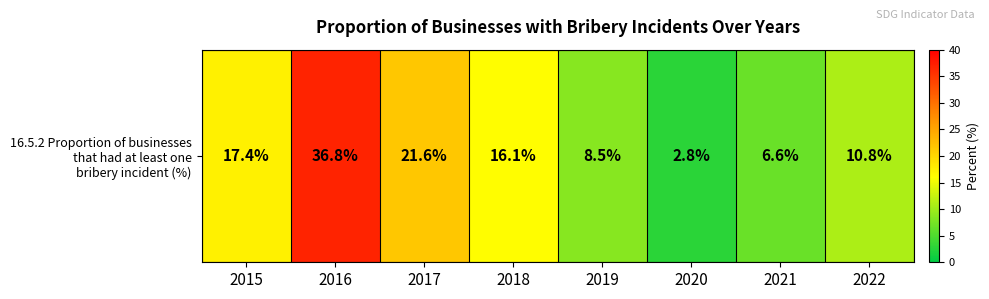

What is the change in value from 2015 to 2017?

+4.2